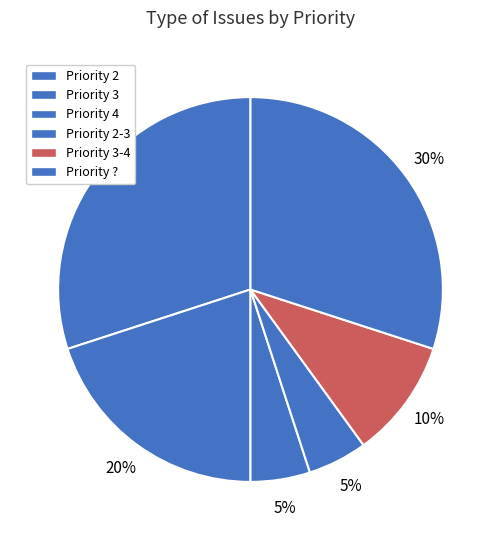

How many slices are in this pie chart?

6